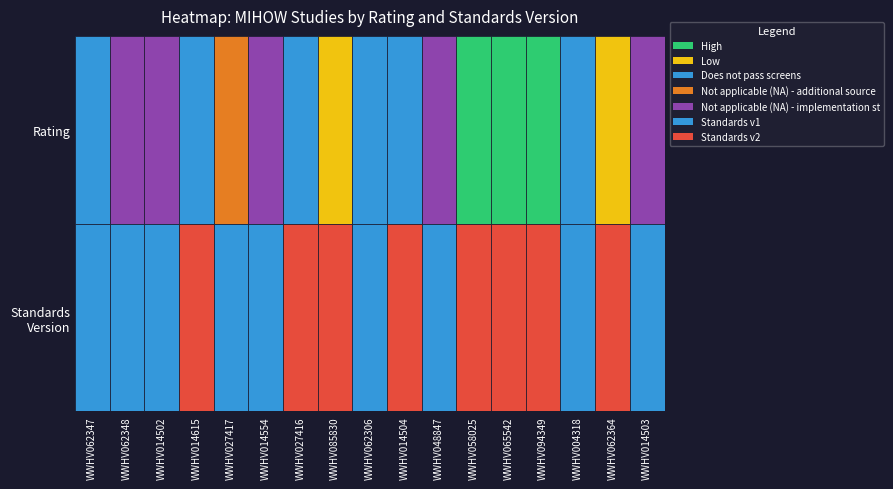

The value at 4 is 1. True or false?

True